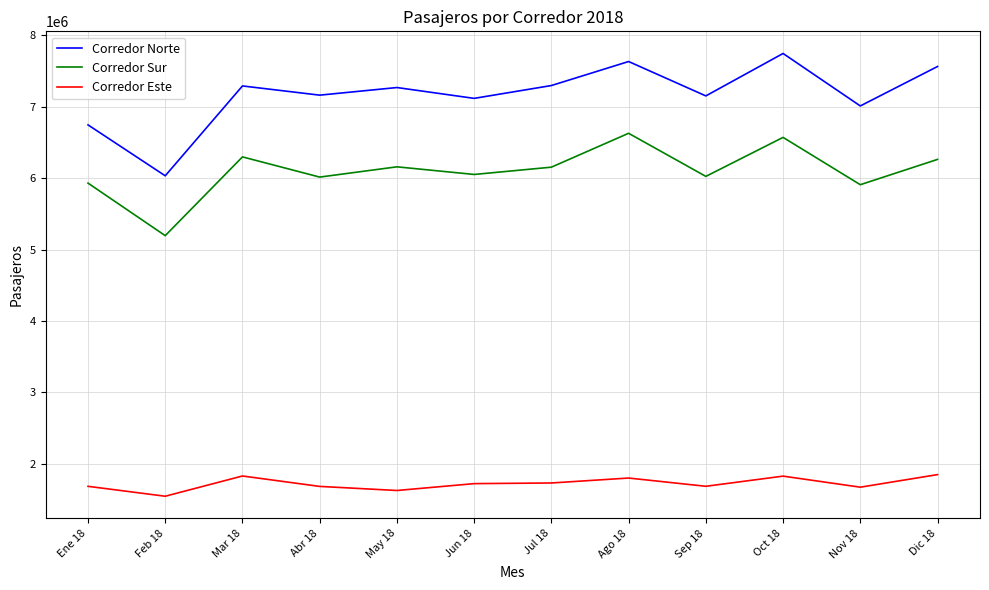

Rank the series by their maximum value, from highest to lowest.

Corredor Norte, Corredor Sur, Corredor Este